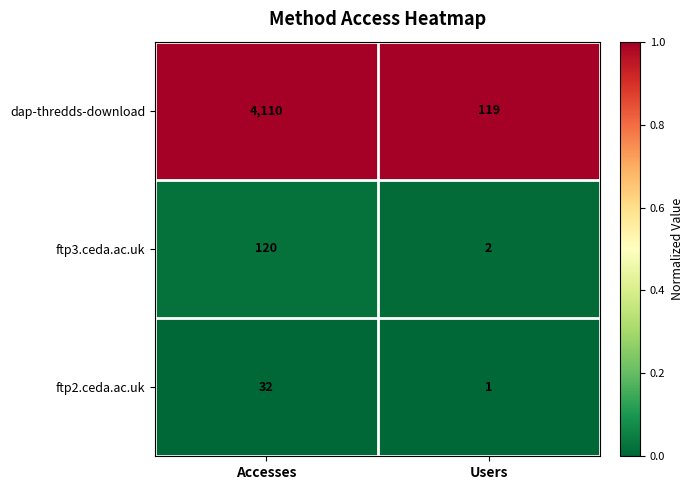

At which label is ftp2.ceda.ac.uk closest to 16?

Users